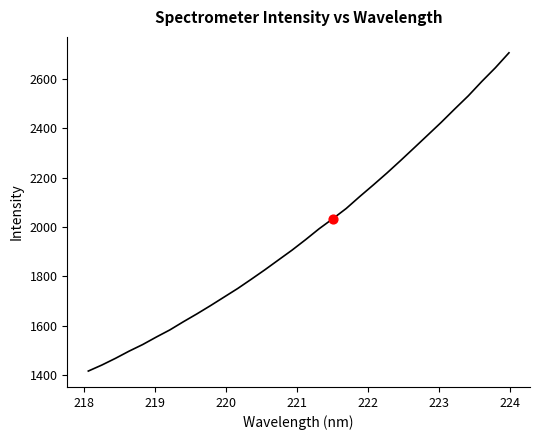

What is the difference between the maximum and minimum values?

1288.0